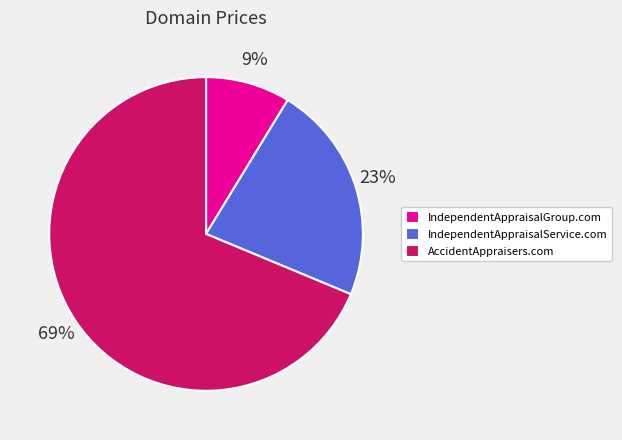

Which slice is the smallest?

IndependentAppraisalGroup.com